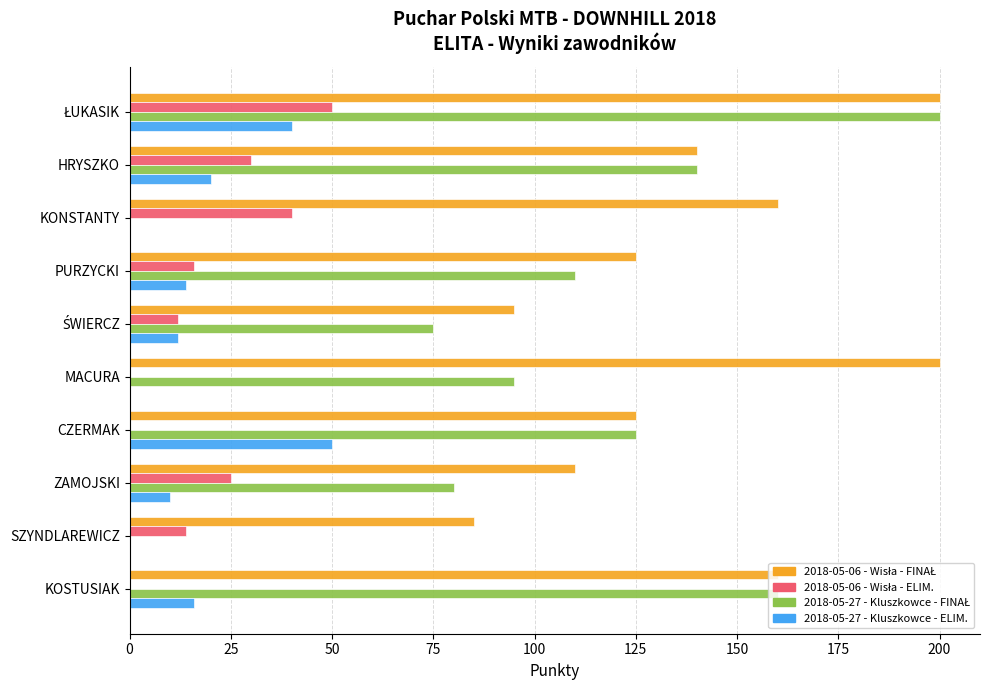

The 2018-05-27 - Kluszkowce - ELIM. series shows -15 at SZYNDLAREWICZ. True or false?

False